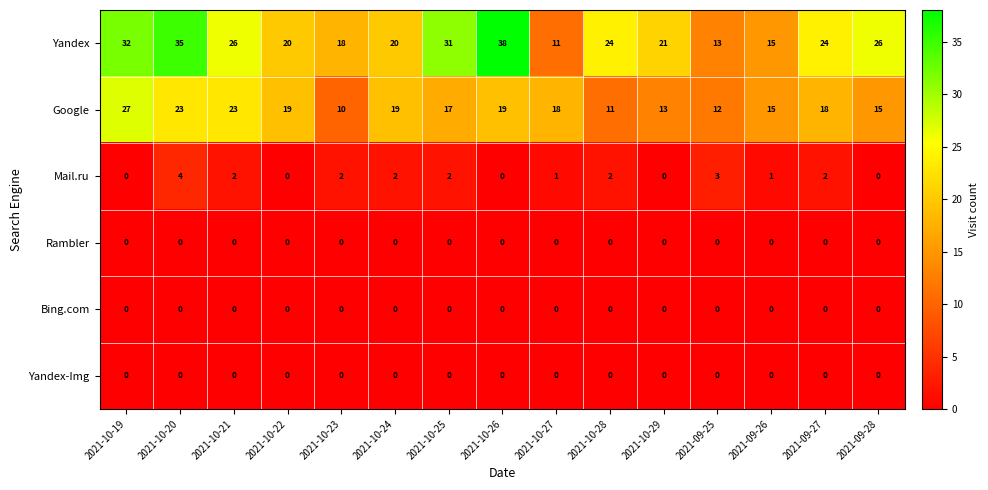

Read the Yandex value at 2021-09-26.

15